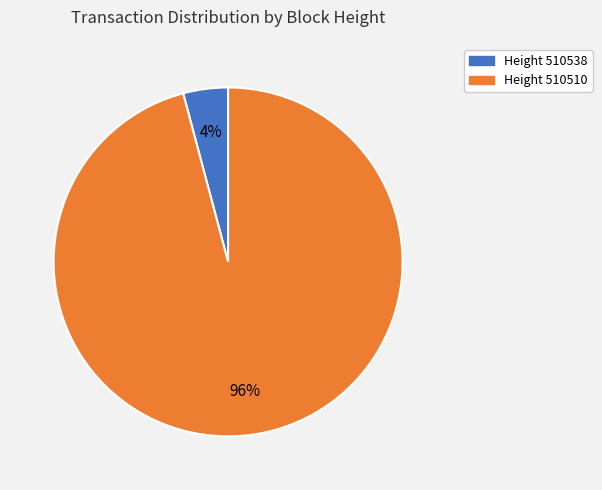

Which slice is the smallest?

Height 510538